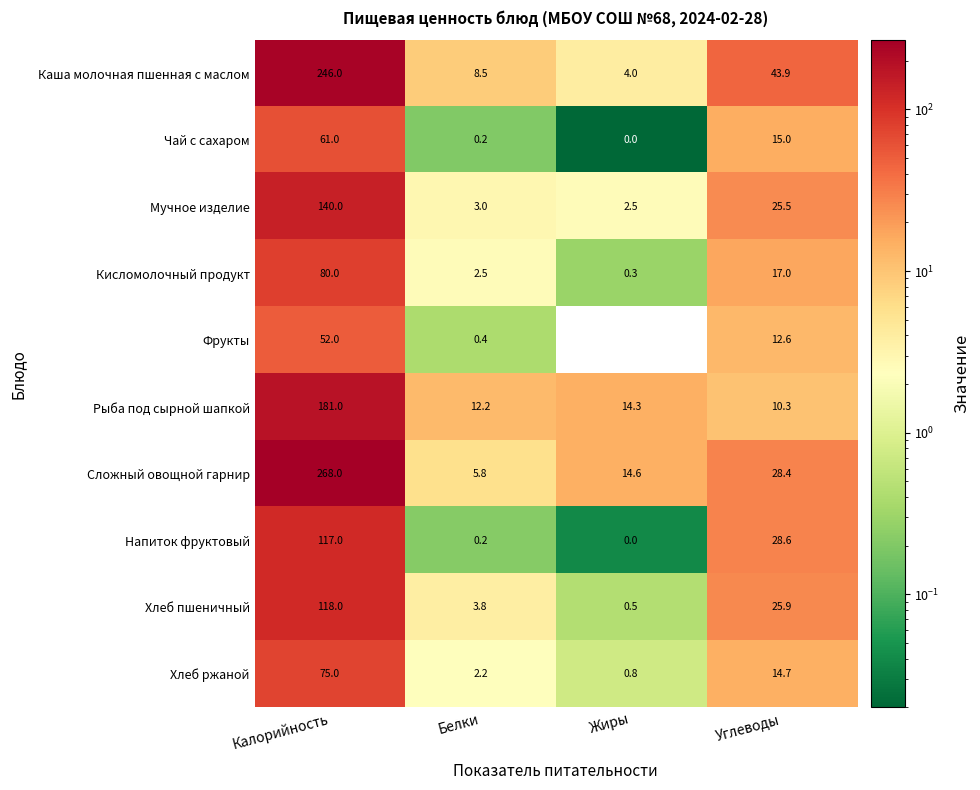

Which category has the lowest value across all series?

Жиры